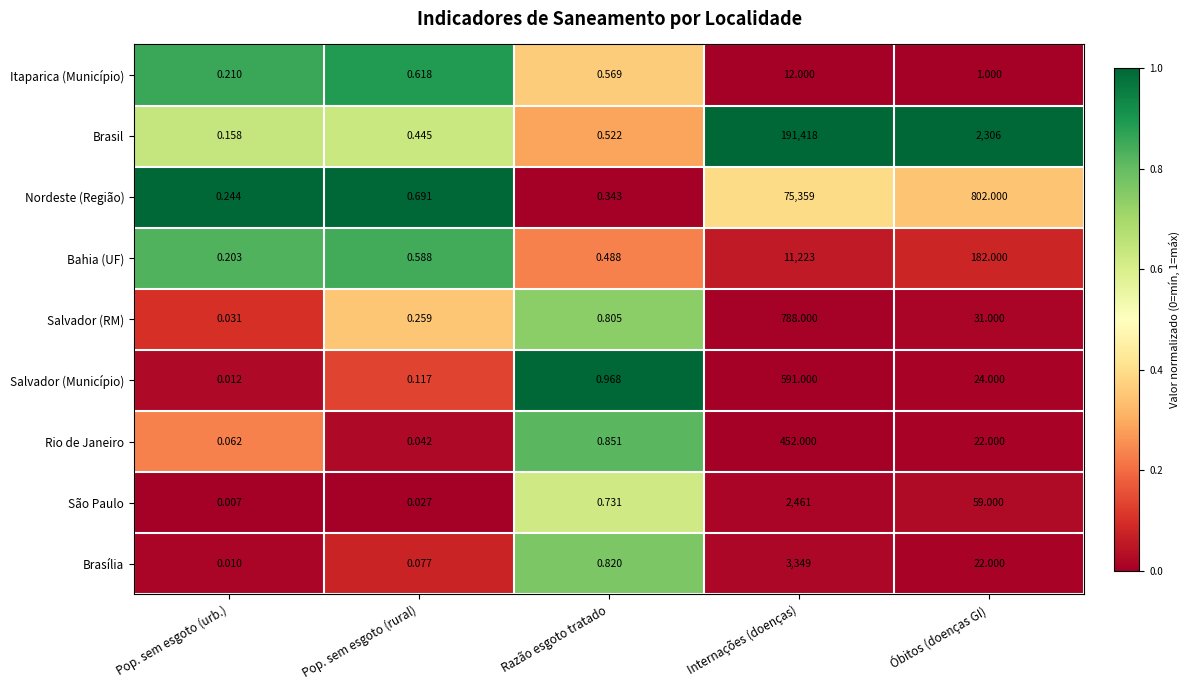

Which category has the lowest value across all series?

Pop. sem esgoto (urb.)